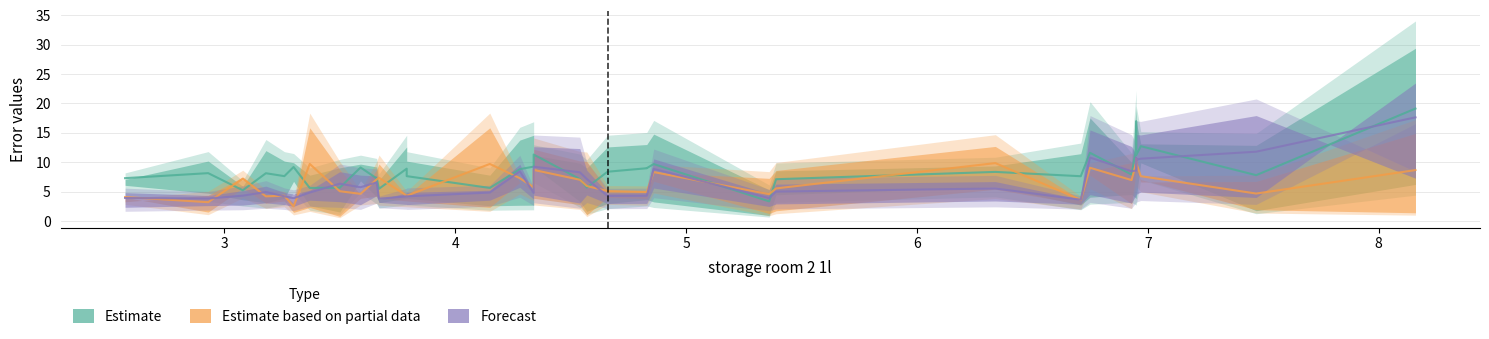

After their last crossing, which series has the higher values: Forecast or Estimate?

Estimate